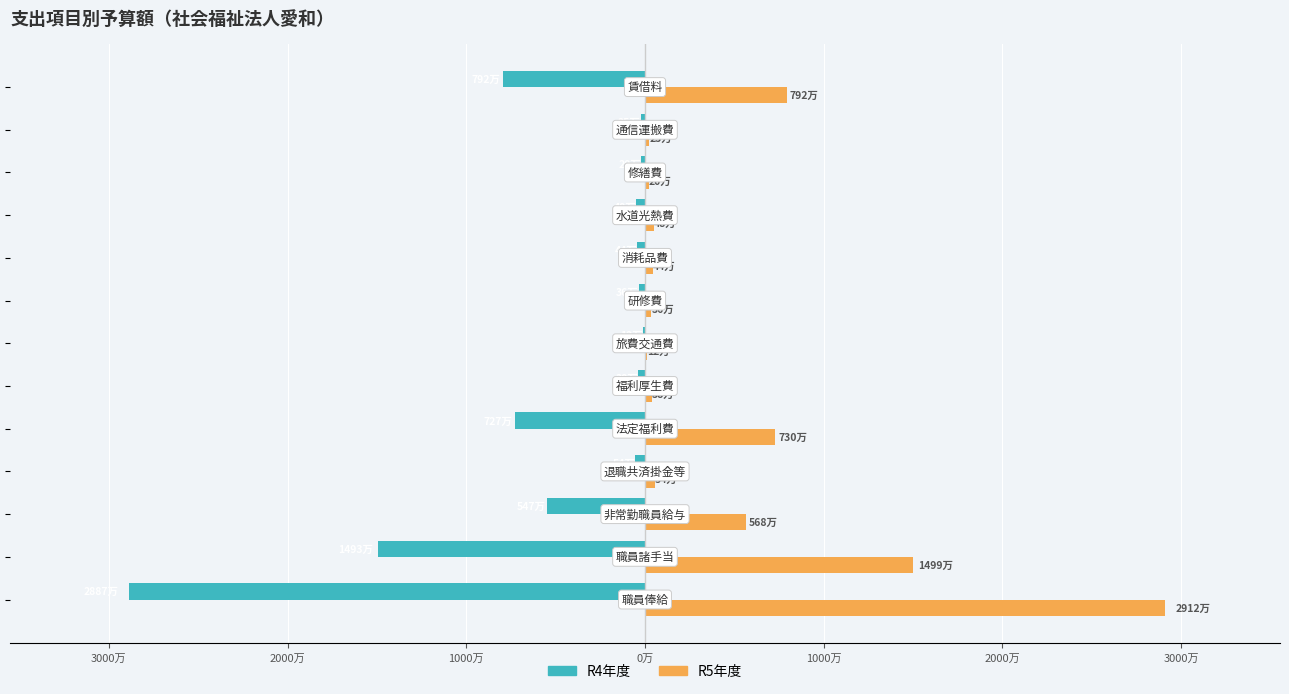

What are all the series names shown in the legend?

R4年度, R5年度